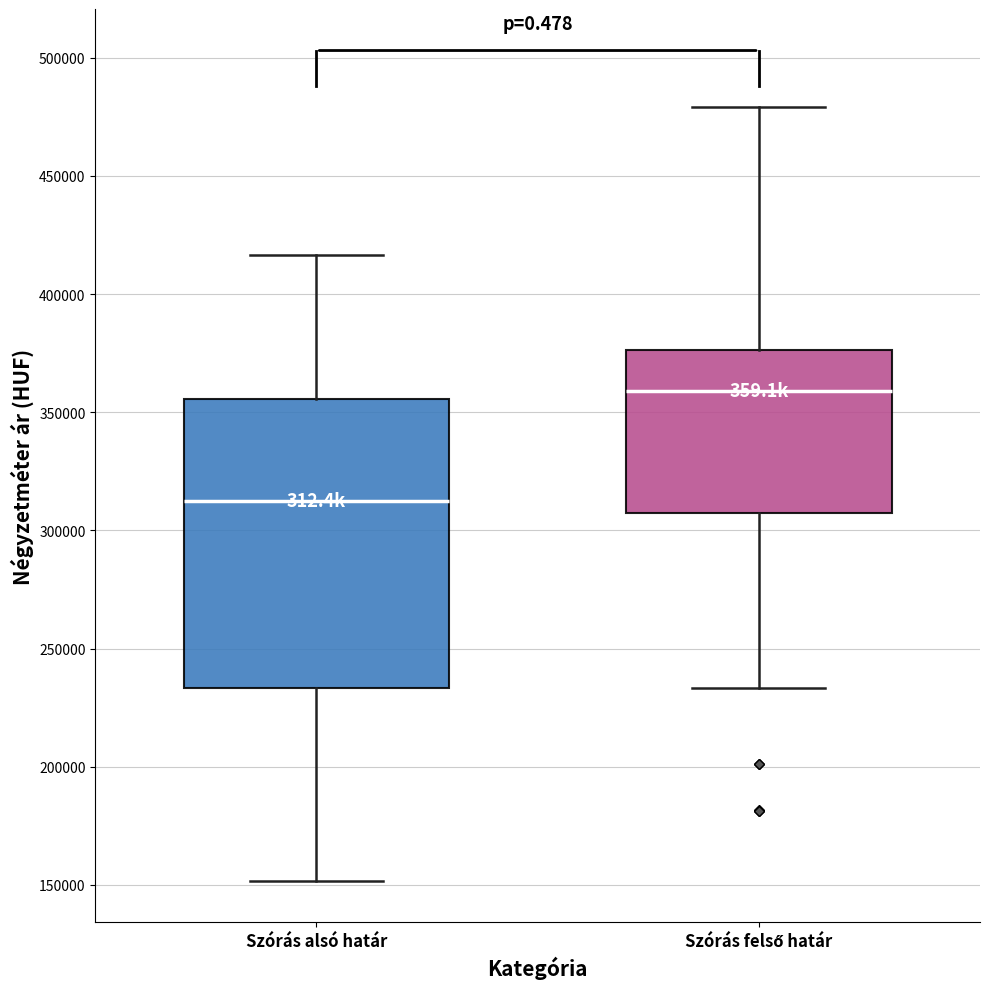

Which box is the tallest, from its lower edge to its upper edge?

Szórás alsó határ